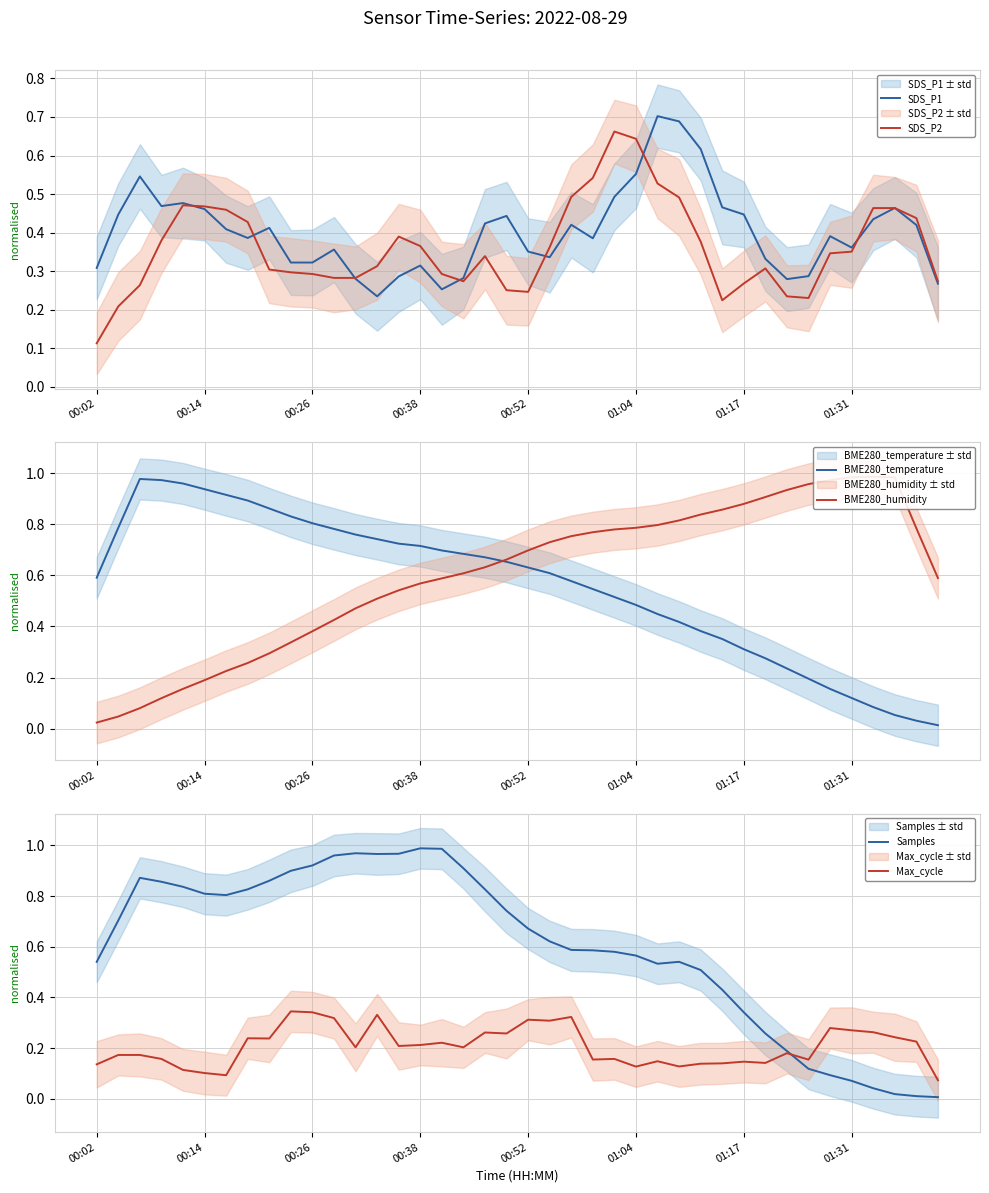

True or false: Samples has a value of 1.0 at 00:38.

True